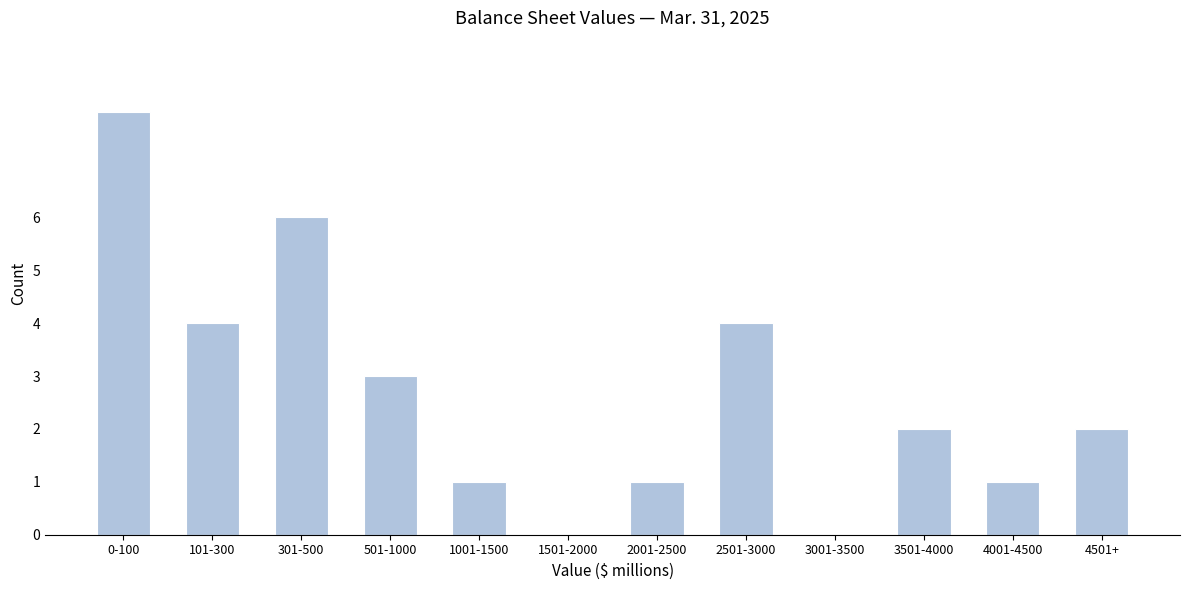

Reading left to right, what are all the values shown in this chart?

0-100=8	101-300=4	301-500=6	501-1000=3	1001-1500=1	1501-2000=0	2001-2500=1	2501-3000=4	3001-3500=0	3501-4000=2	4001-4500=1	4501+=2